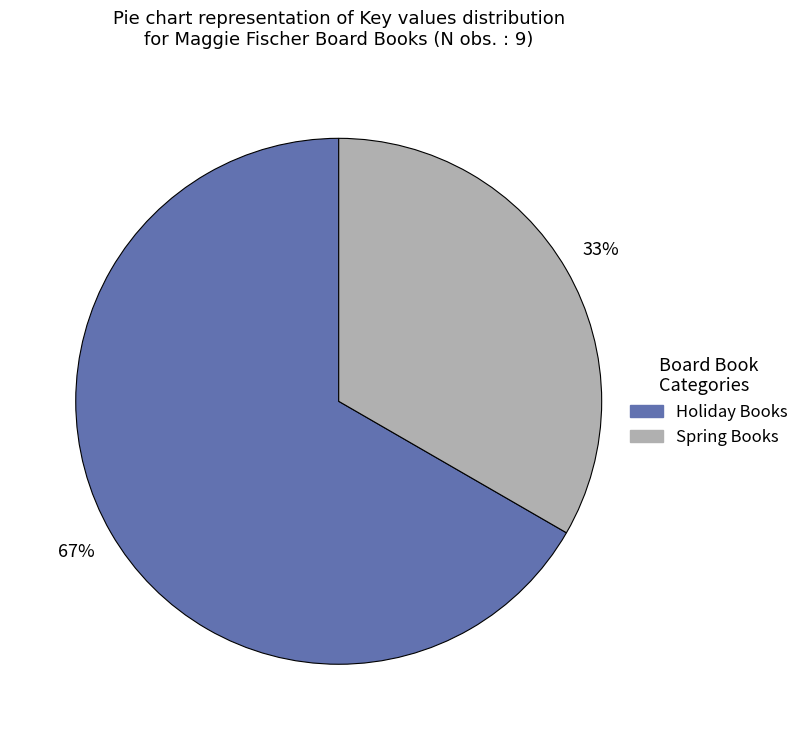

What is the largest slice in the pie chart?

Holiday Books